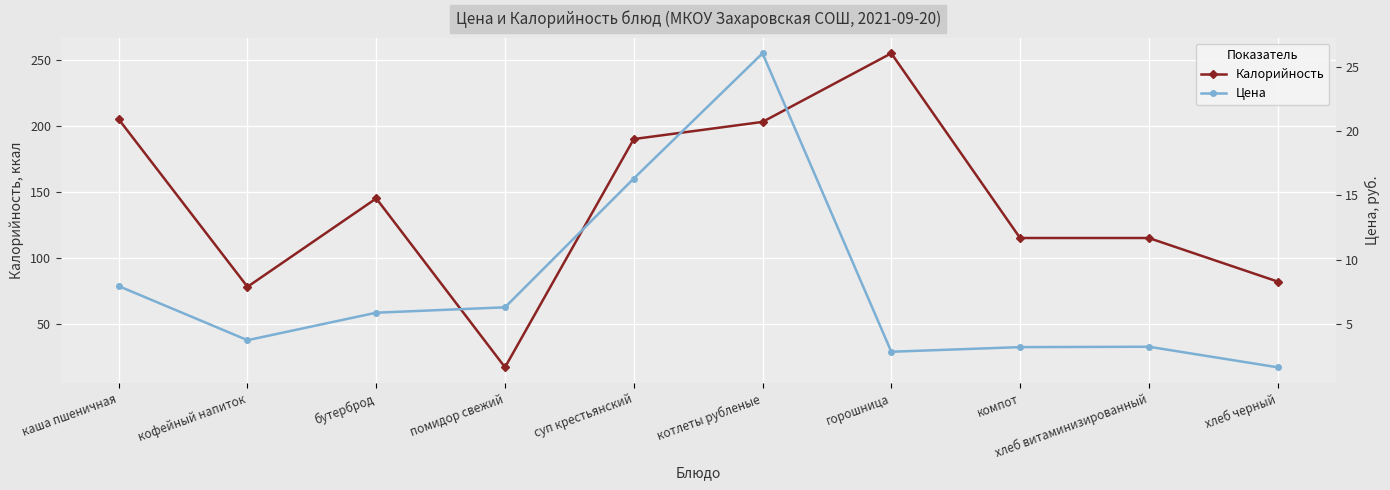

Which series has the largest total across all categories?

Калорийность